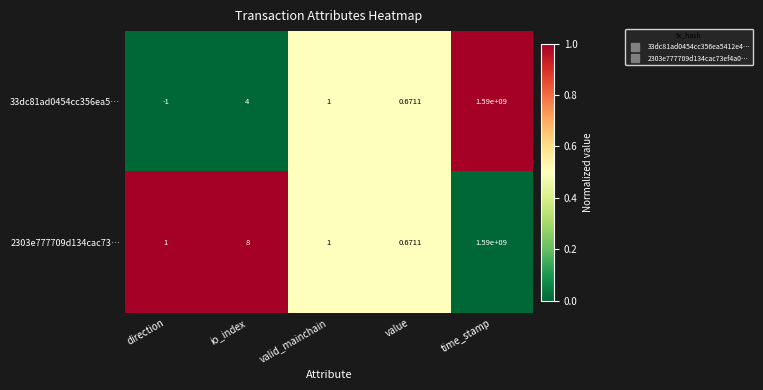

Which category has the highest value across all series?

time_stamp